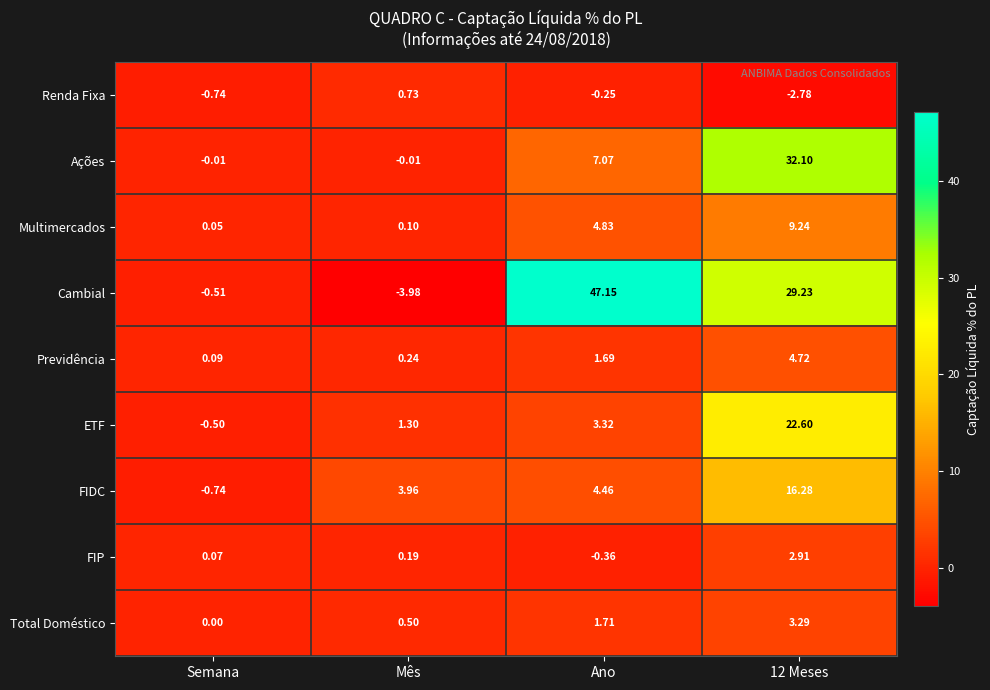

How many values in Ações are below zero?

2